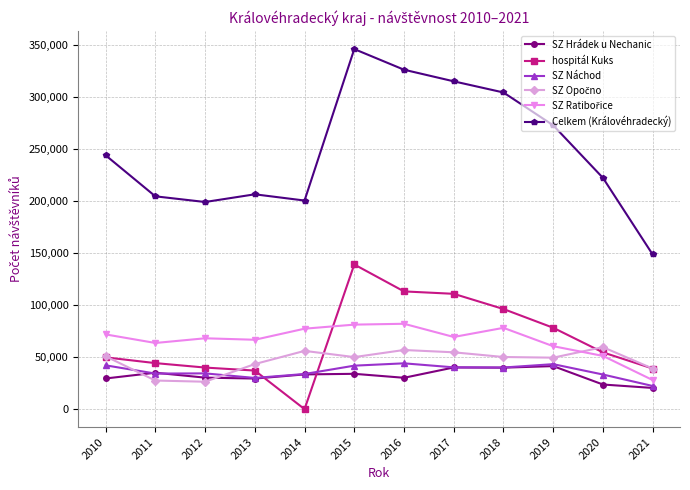

Which series has the largest total across all categories?

Celkem (Královéhradecký)